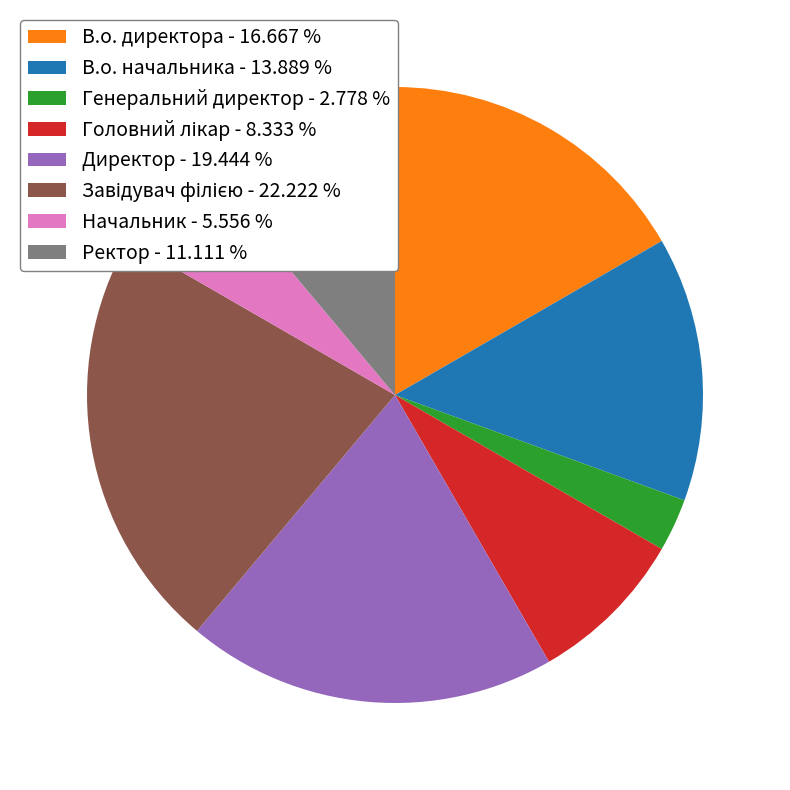

Combined, do Ректор - 11.111 % and В.о. начальника - 13.889 % account for over 50%?

No